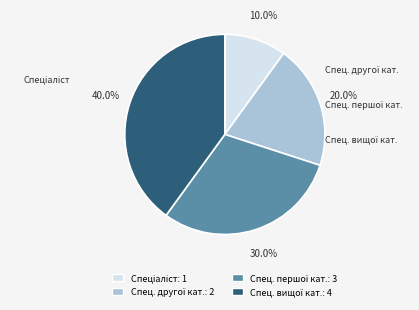

Is there a majority slice in this chart?

No